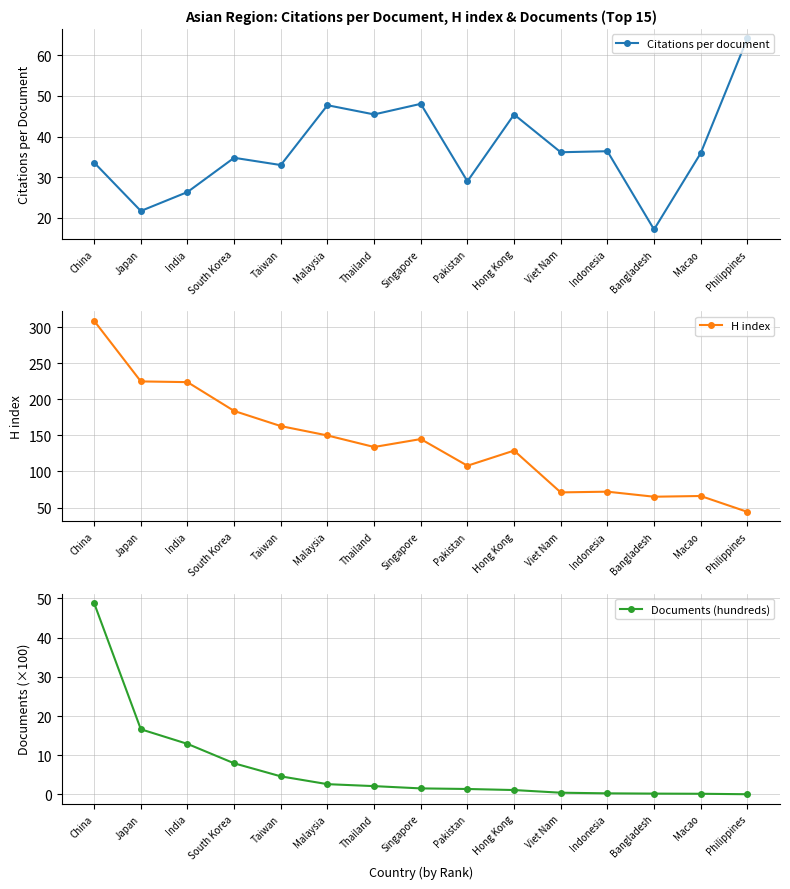

What is the sum of all H index values?

2089